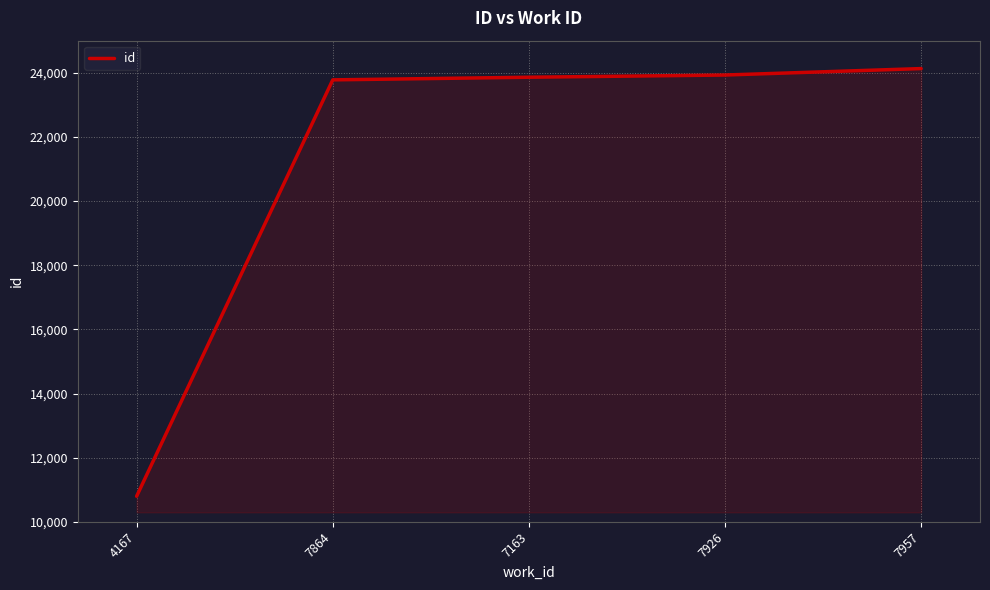

What is the average value?

21299